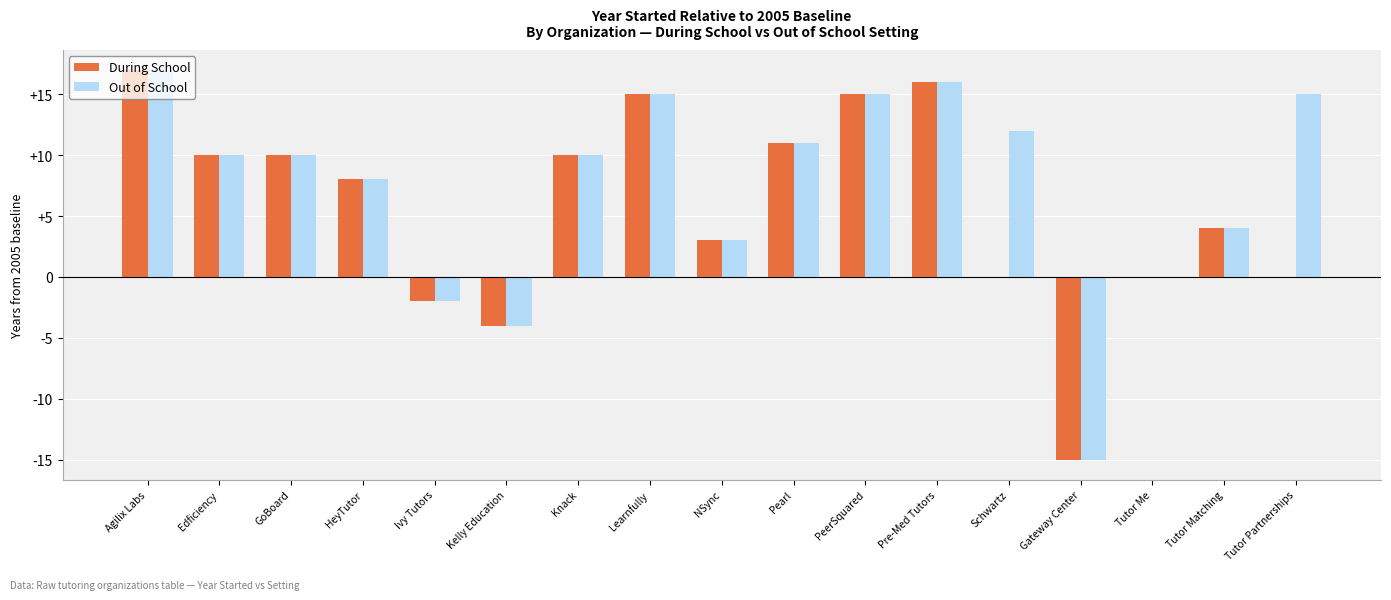

What is the maximum value shown in the chart?

17